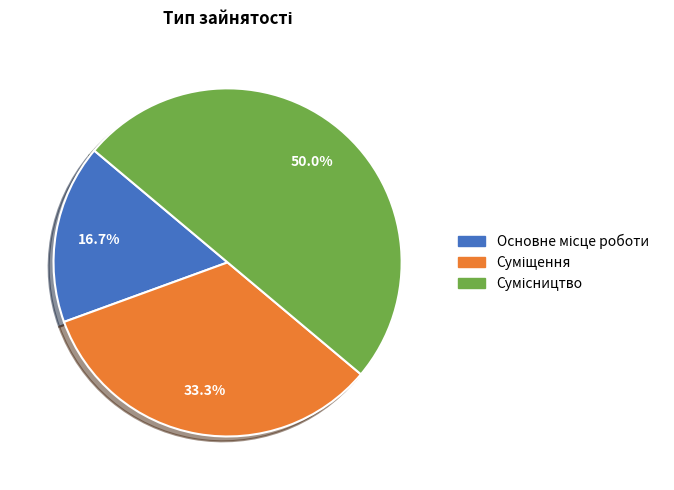

Which category has the biggest portion of the pie?

Сумісництво